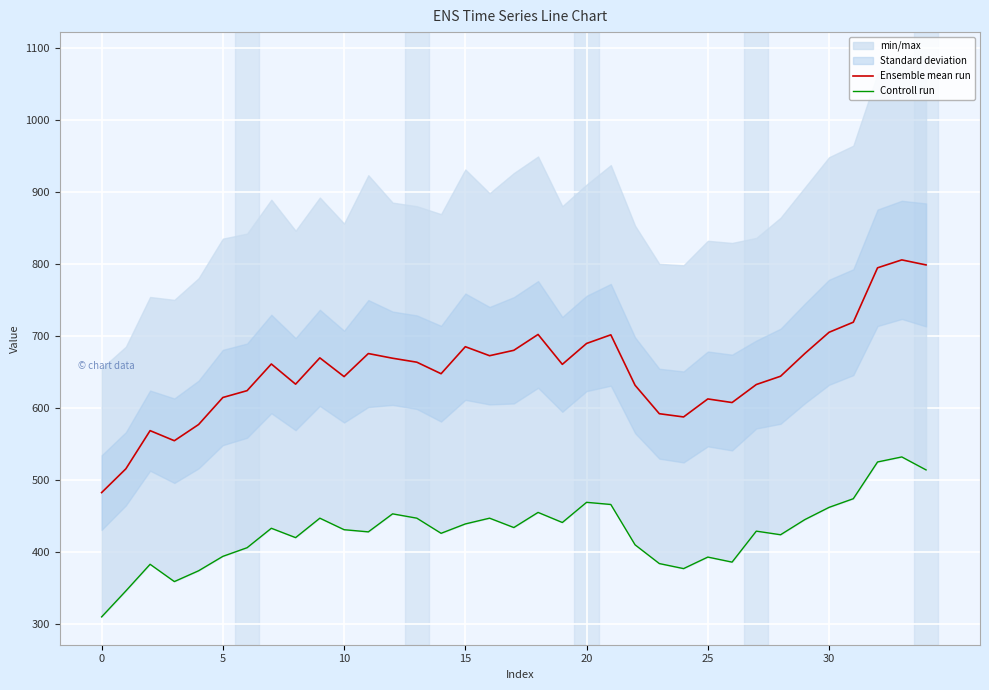

The value of Ensemble mean run at 25 is 1094.5. True or false?

False